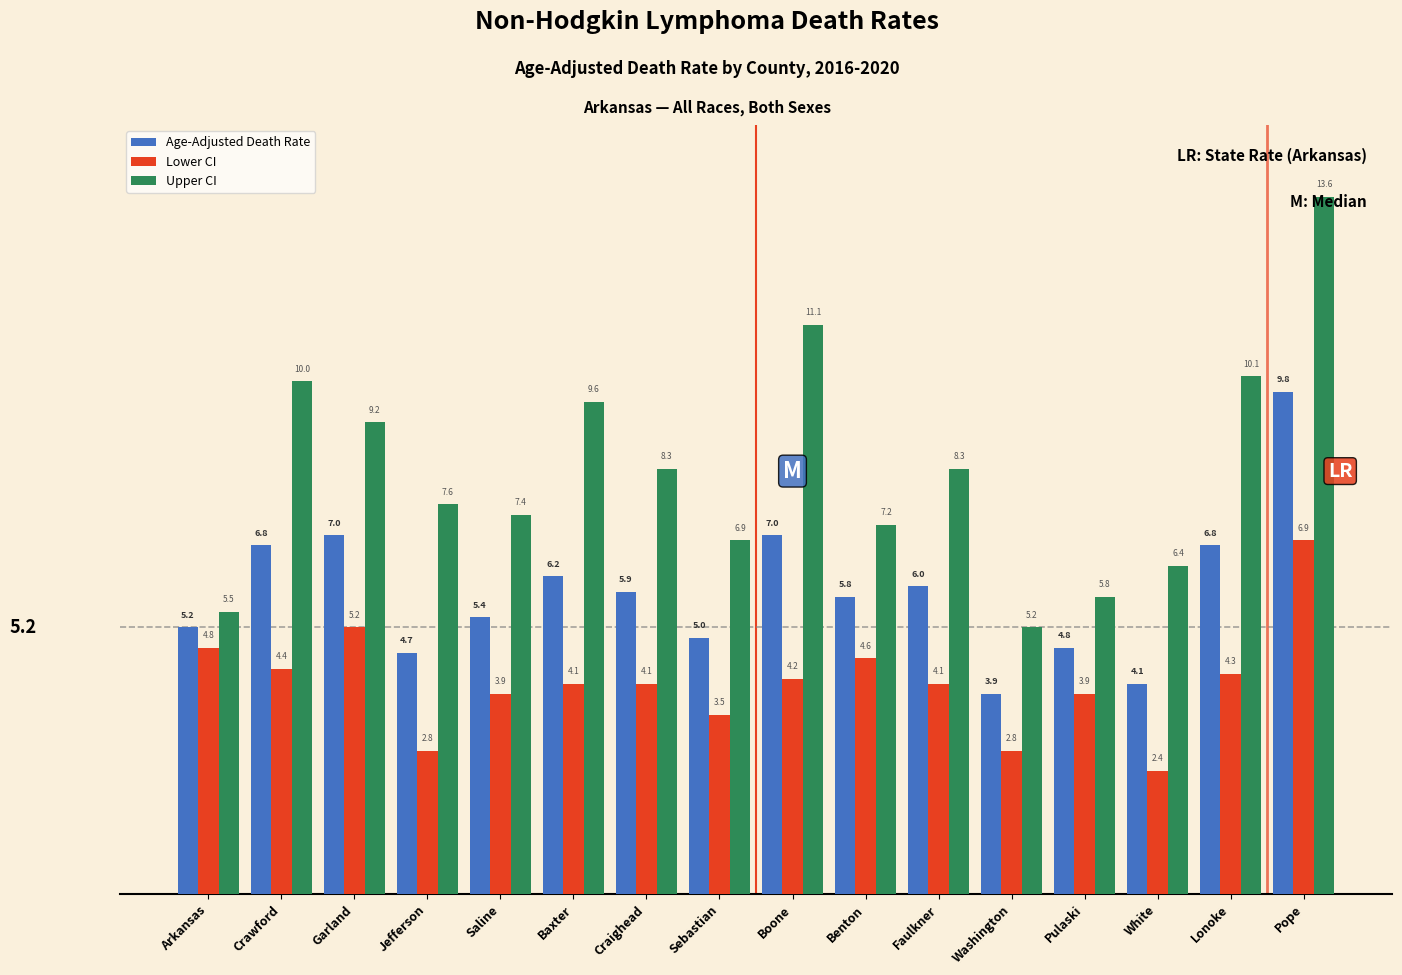

What is the lowest value of the Upper CI series?

5.2